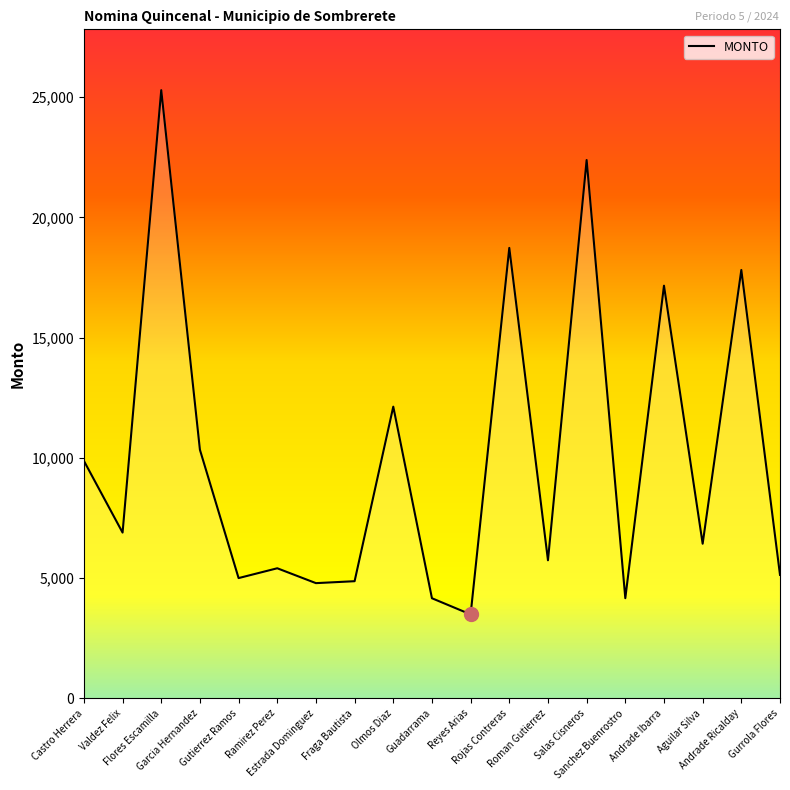

Approximately how many times larger is the value at Gurrola Flores compared to Rojas Contreras?

0.3